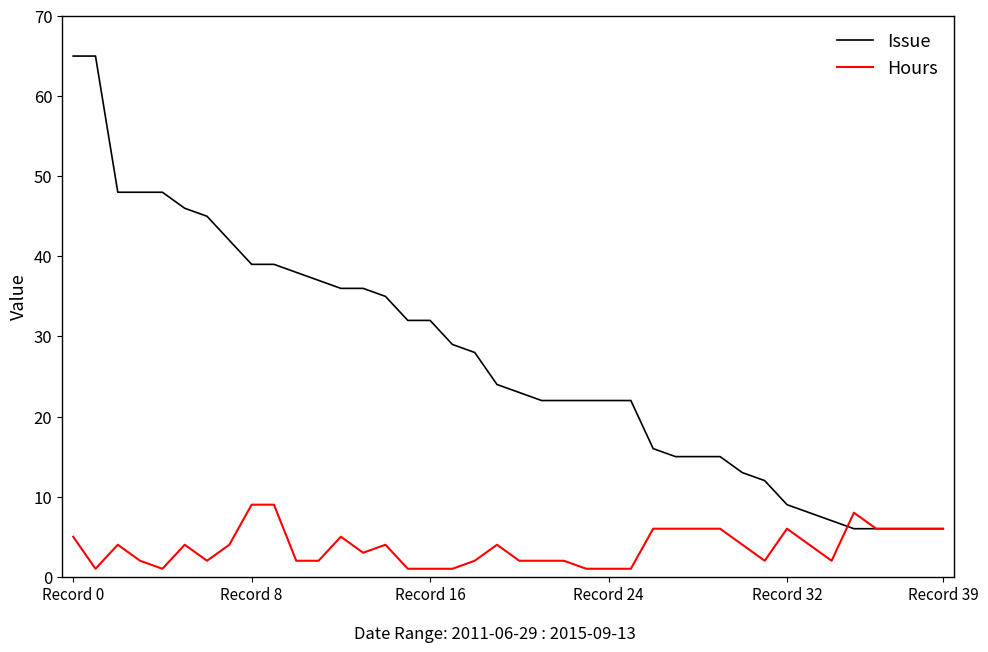

Which series has the largest total across all categories?

Issue